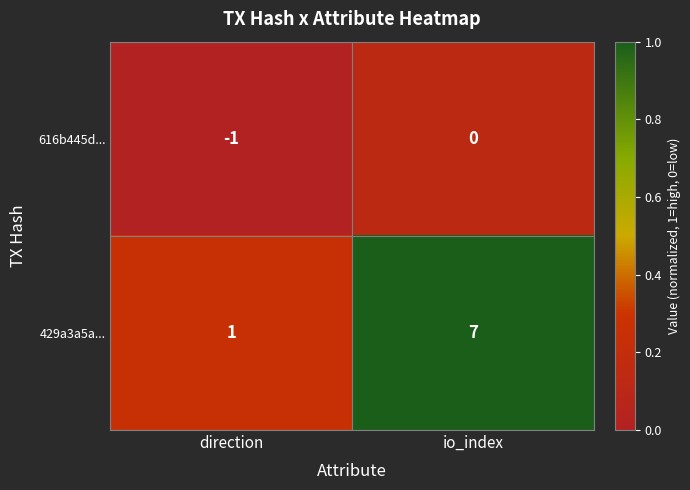

Reading right to left, what are all the values shown in this chart?

616b445d...: io_index=0	direction=-1
429a3a5a...: io_index=7	direction=1